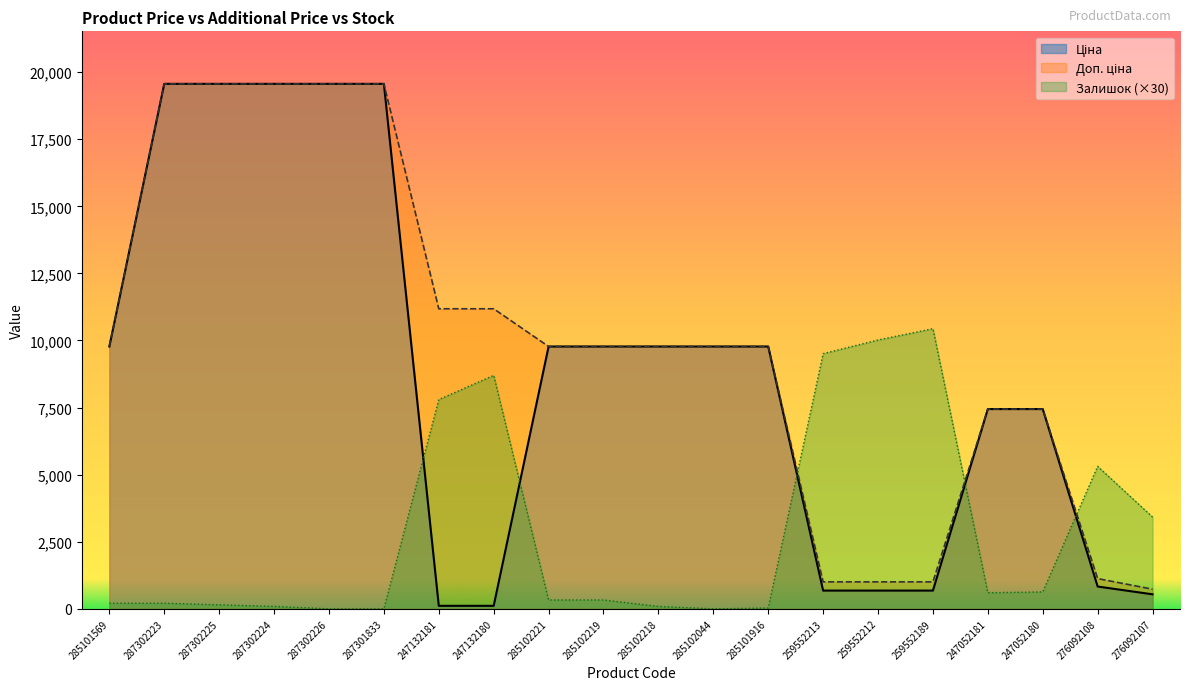

True or false: Ціна has a value of 177.8 at 259552212.

False